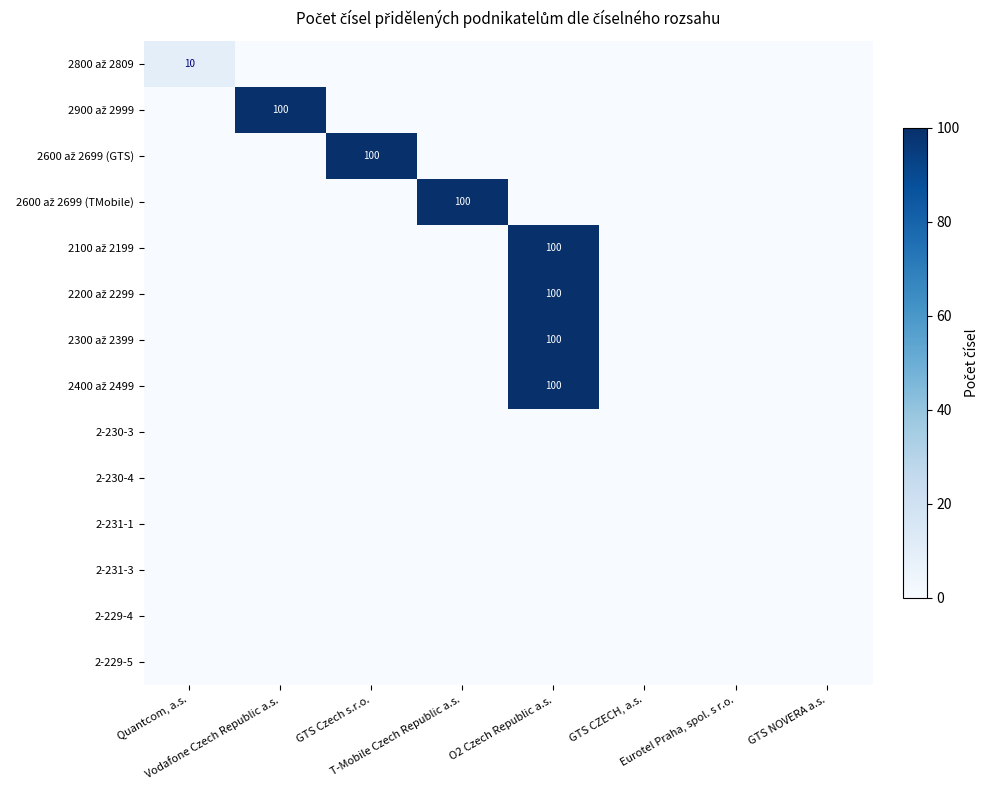

At which category is the sum across all series the highest?

O2 Czech Republic a.s.